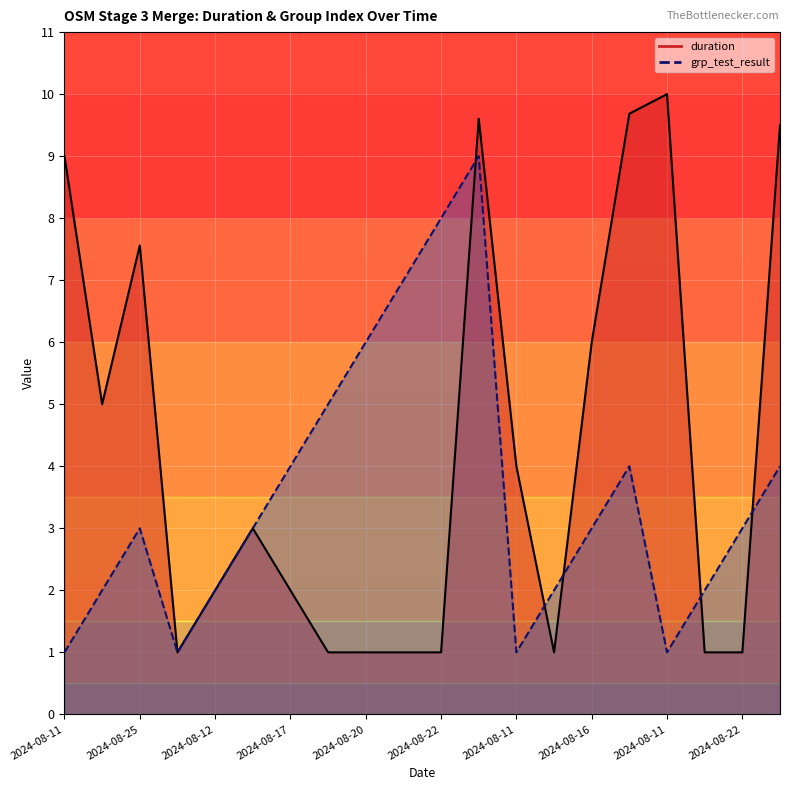

True or false: duration and grp_test_result intersect in this chart.

True